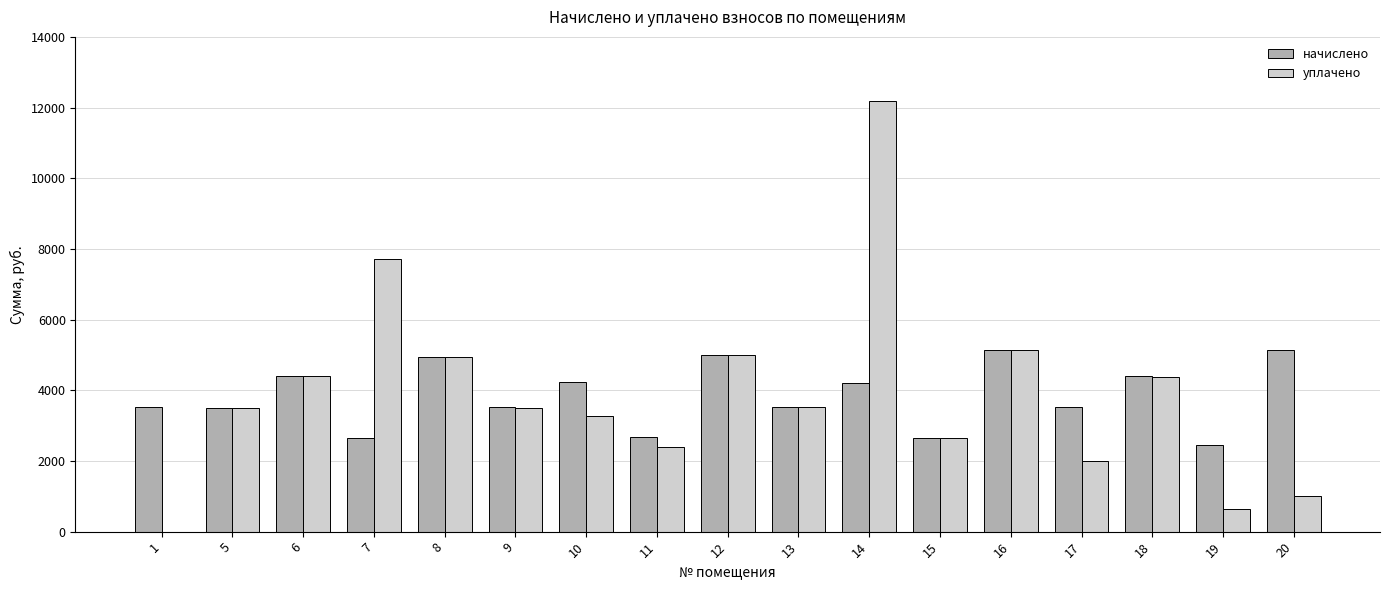

What is the spread (max minus min) of values at 19?

1813.5